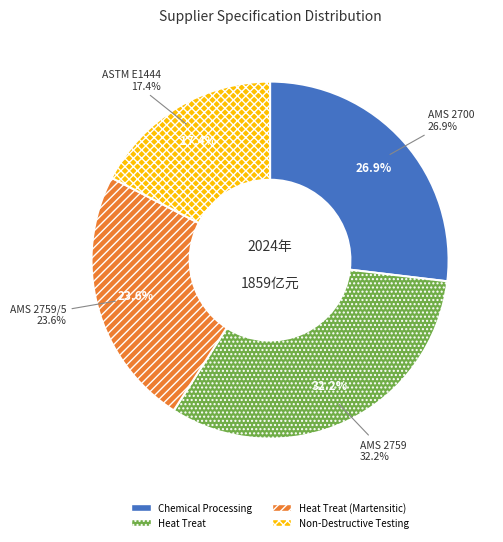

Which category has the biggest portion of the pie?

AMS 2759